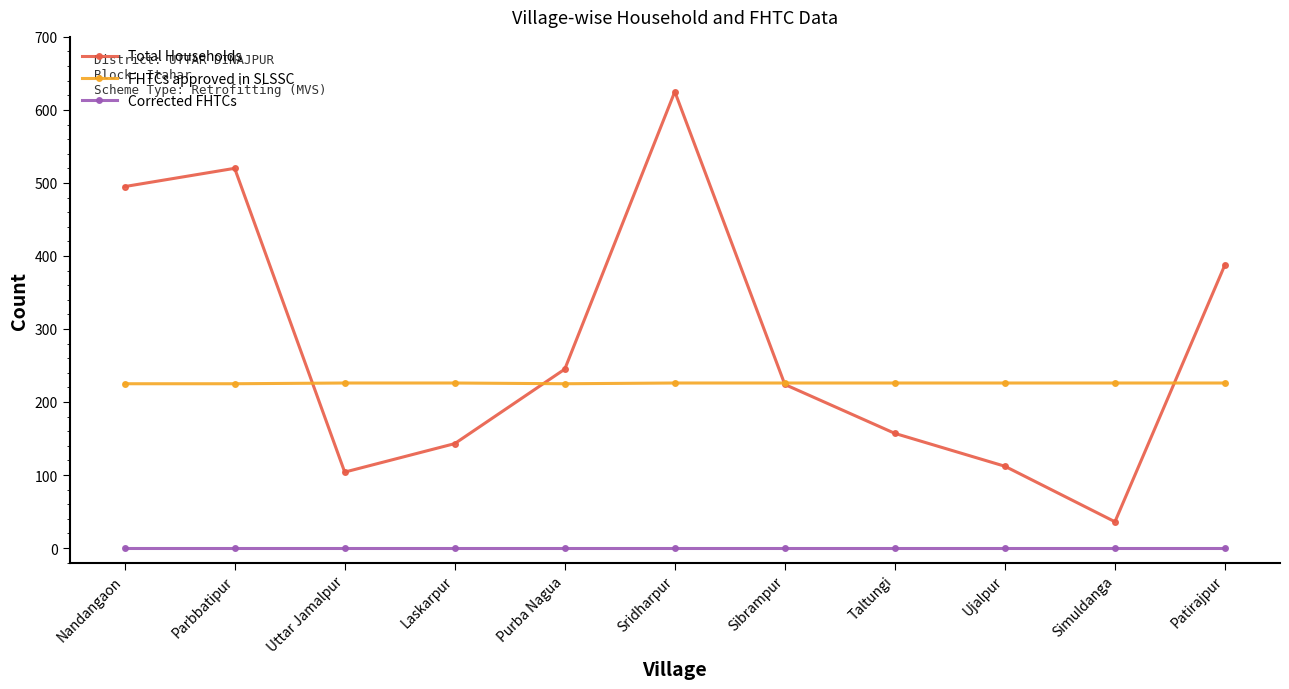

What is the total value across all series at Purba Nagua?

470